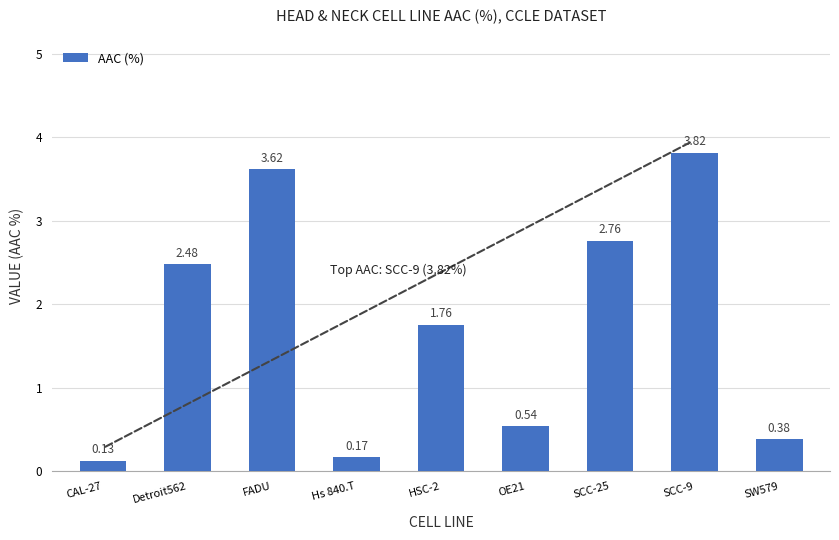

What is the average value?

1.7